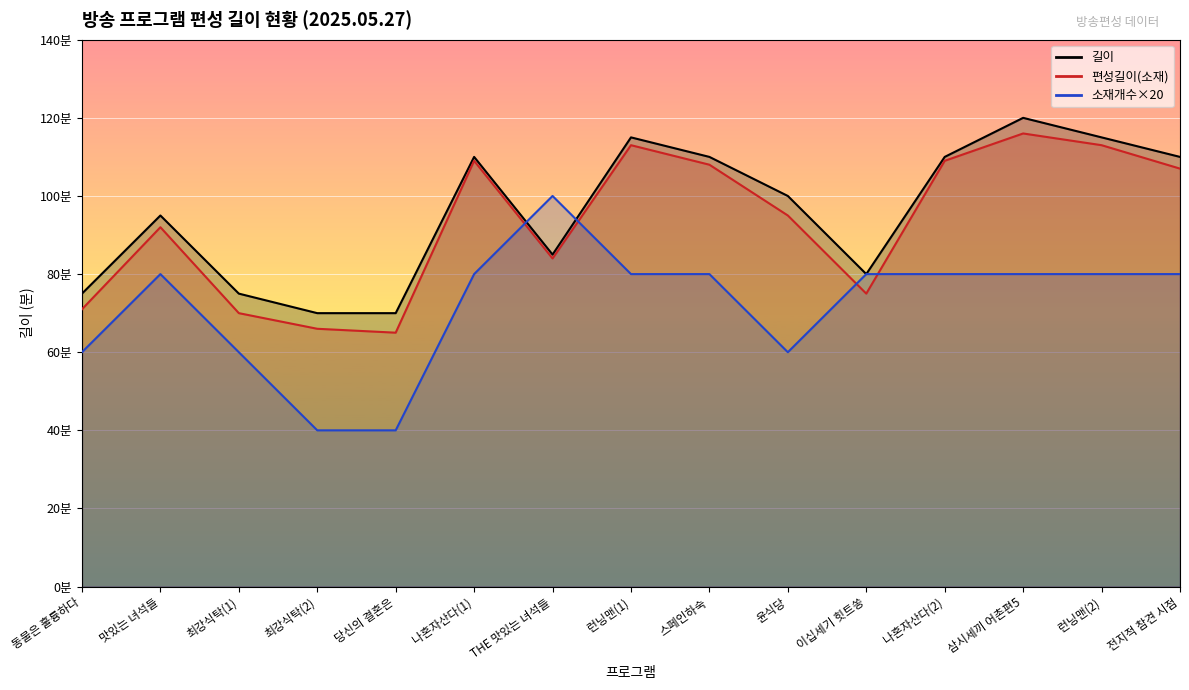

How many data points in 길이 are above 100?

7